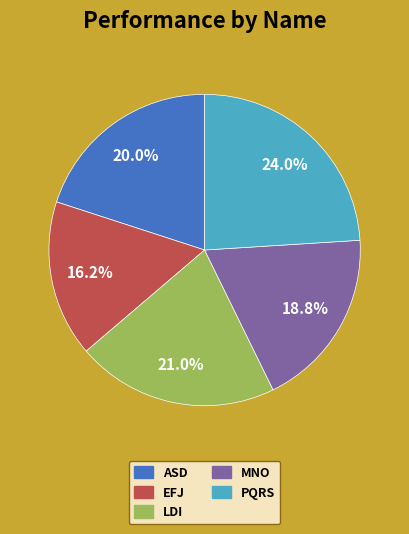

Is there a majority slice in this chart?

No